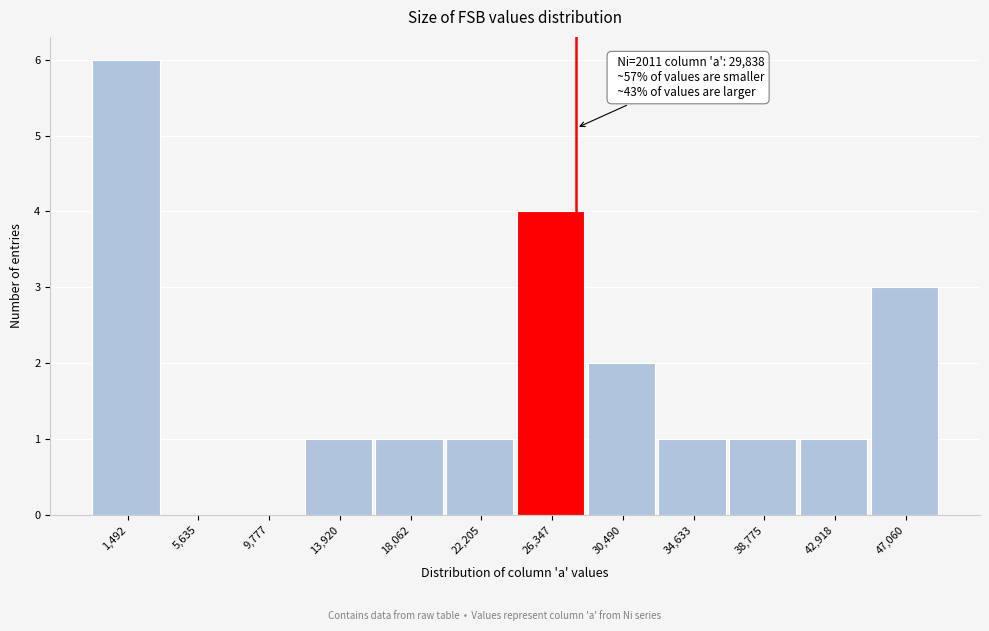

Reading left to right, extract all data points from this chart.

1,492=6	5,635=0	9,777=0	13,920=1	18,062=1	22,205=1	26,347=4	30,490=2	34,633=1	38,775=1	42,918=1	47,060=3